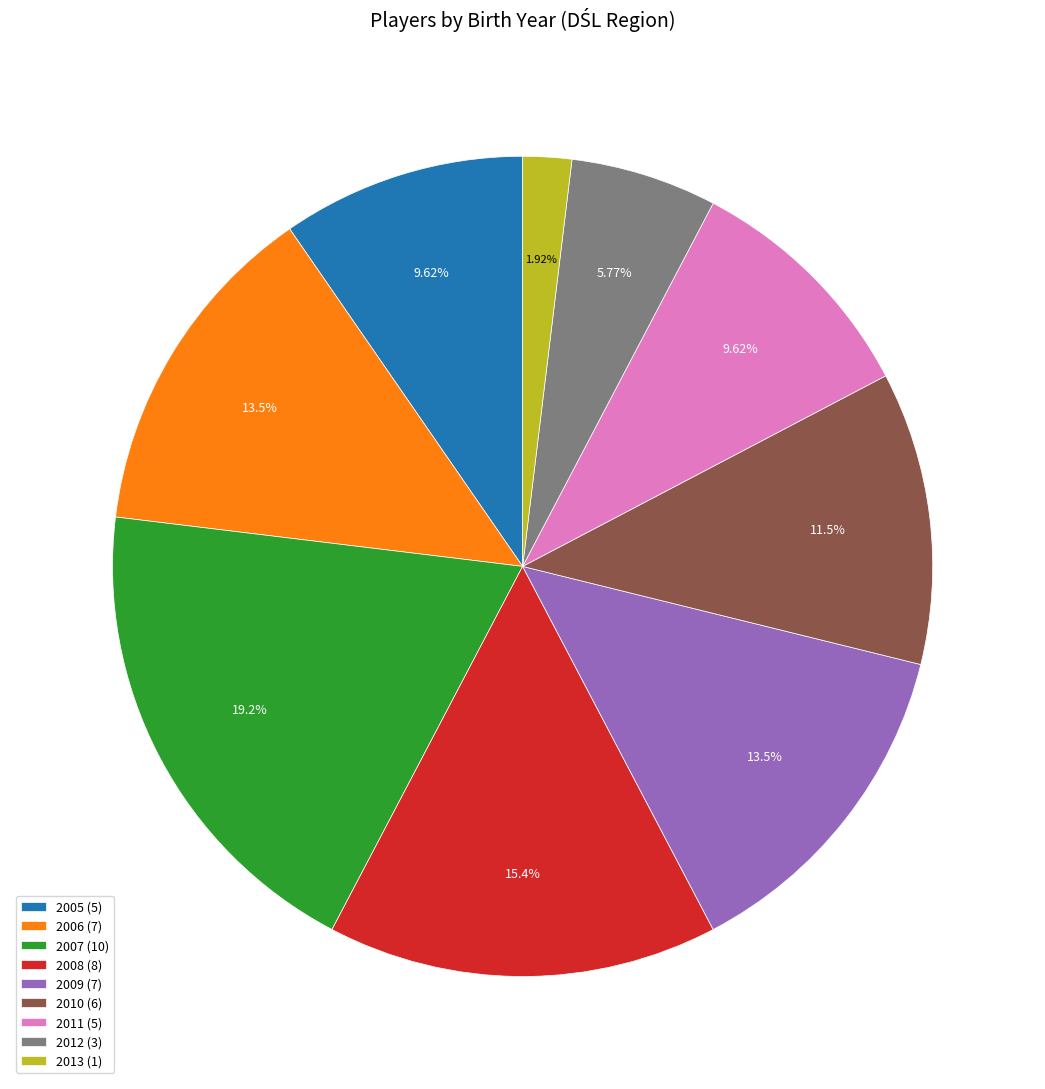

To the nearest percent, what portion does 2008 represent?

15%